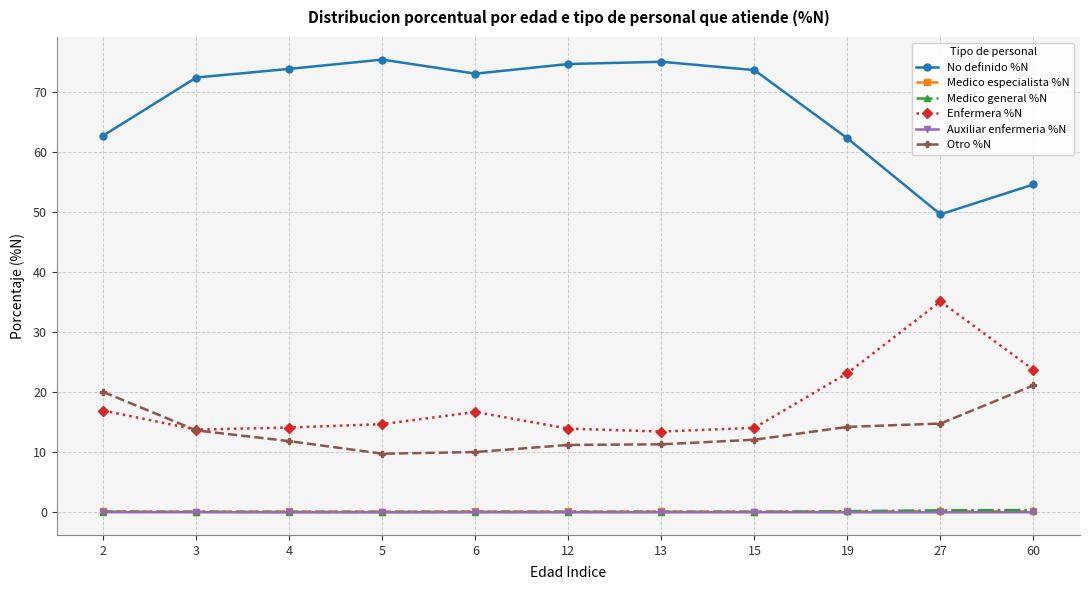

True or false: Medico especialista %N has more than 0 points higher than both neighbors.

True